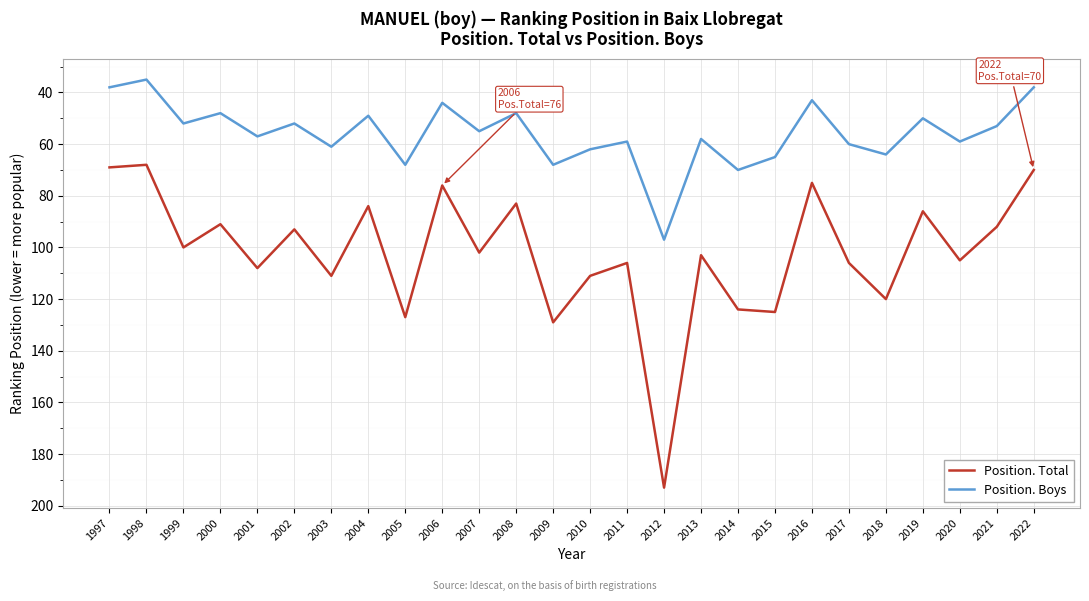

List the series in order of their overall mean, lowest first.

Position. Boys, Position. Total